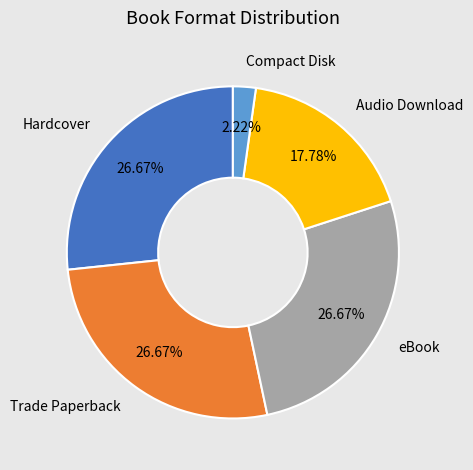

To the nearest percent, what is the average slice percentage?

20%